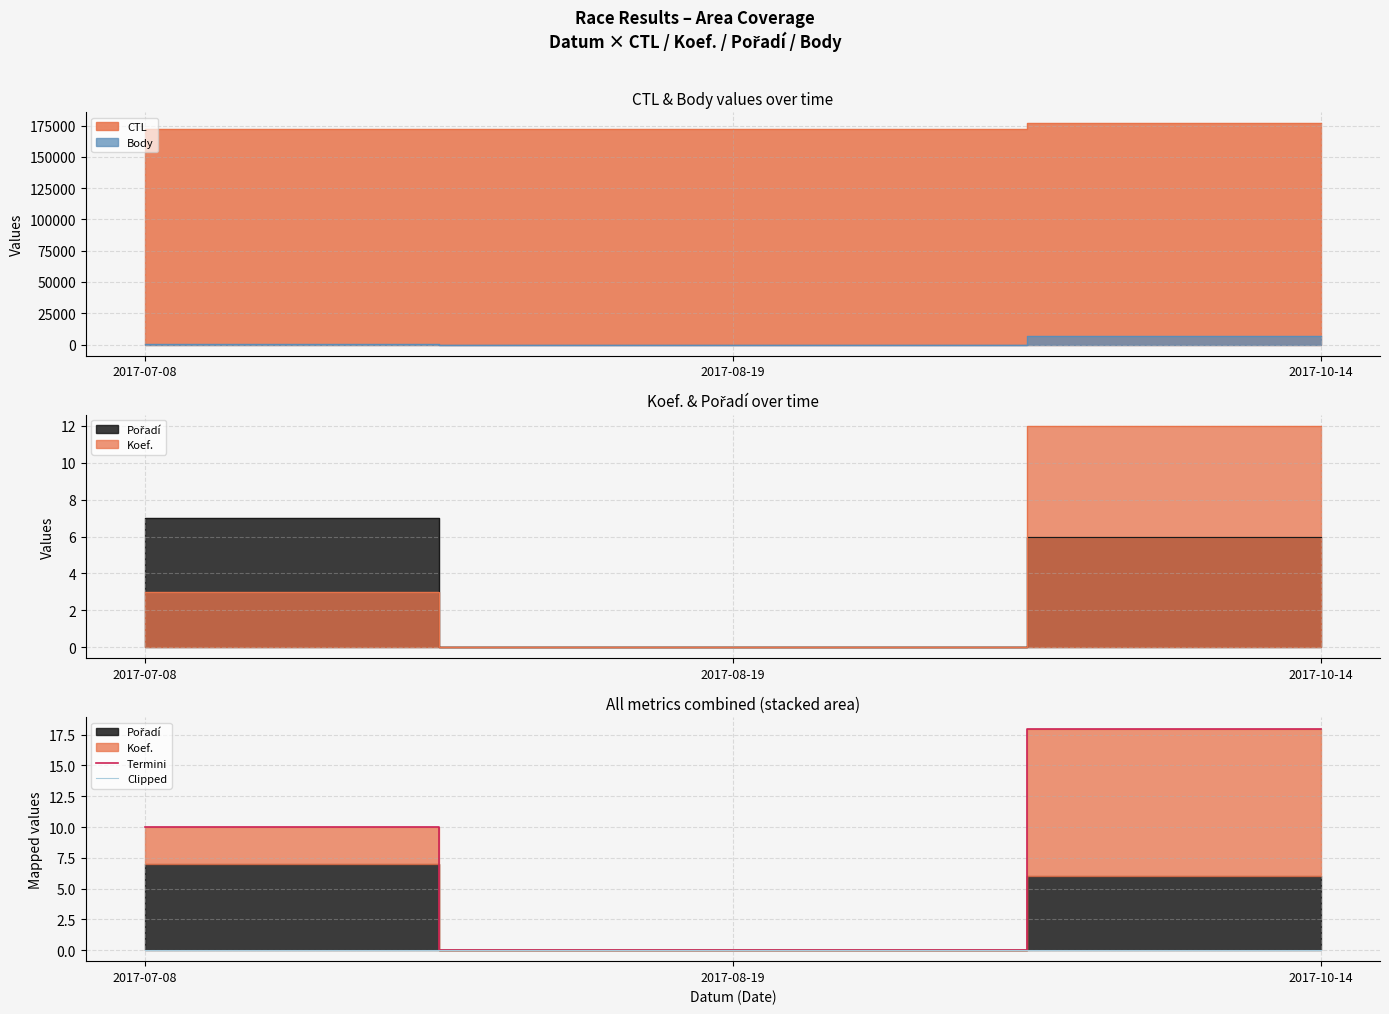

What is the difference between the highest and lowest values at 2017-10-14?

18